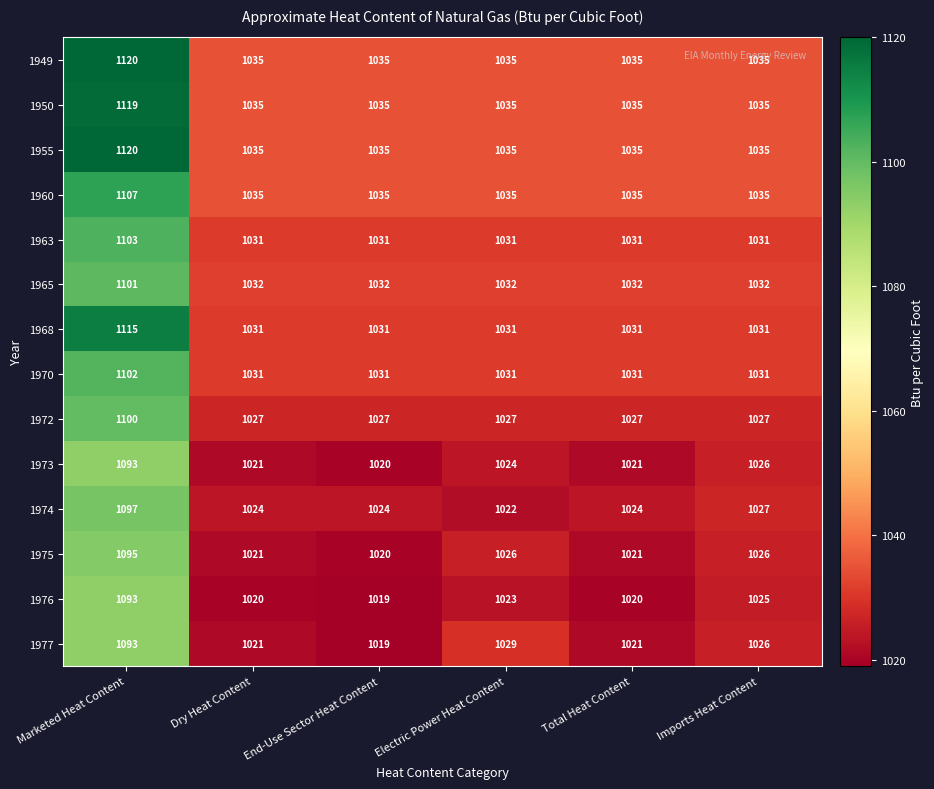

Which category has the highest value across all series?

Marketed Heat Content